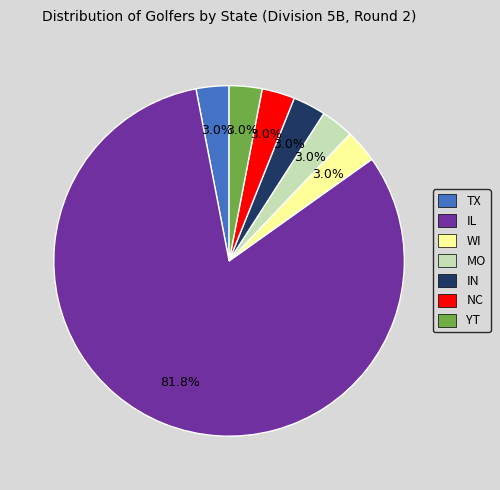

Which slice is the largest?

IL